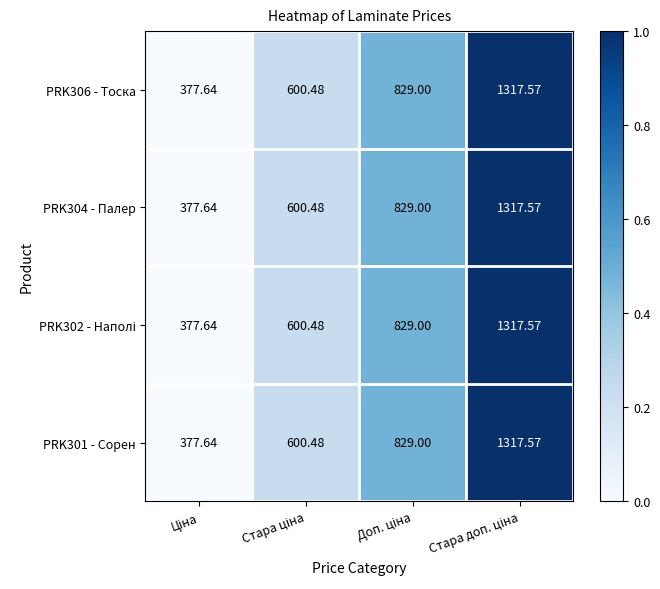

At which category is the sum across all series the highest?

Стара доп. ціна